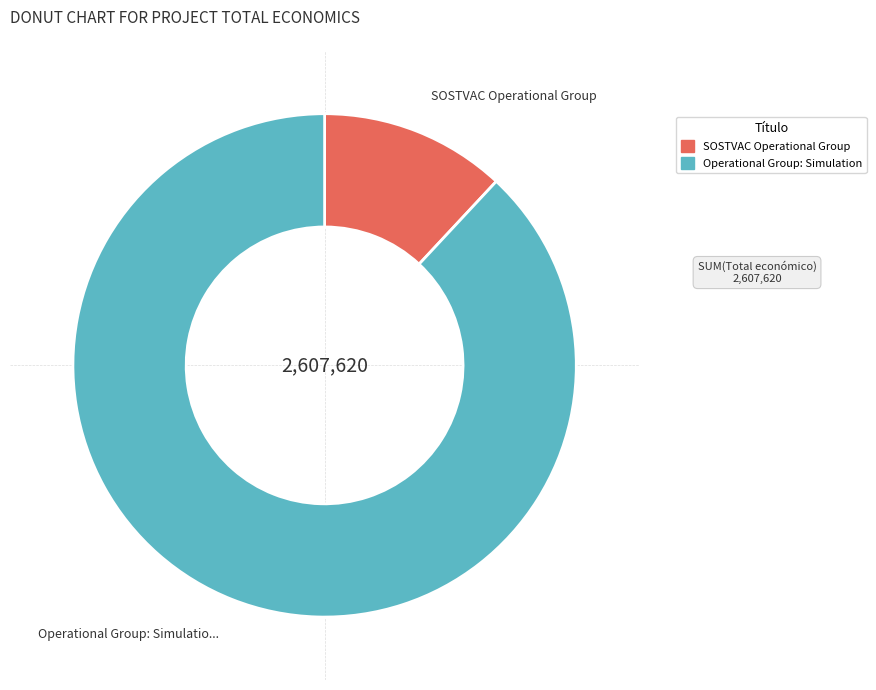

Combined, do Operational Group: Simulation and SOSTVAC Operational Group account for over 50%?

Yes